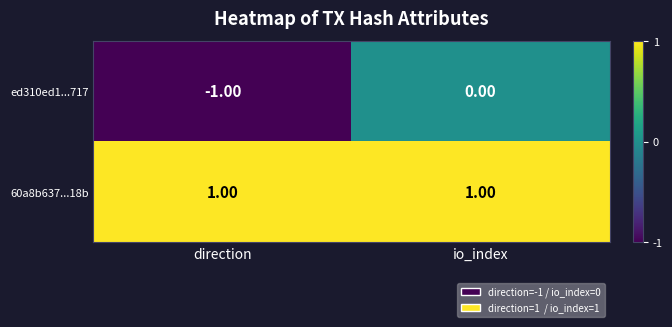

Which series has the largest range (max minus min)?

ed310ed1...717